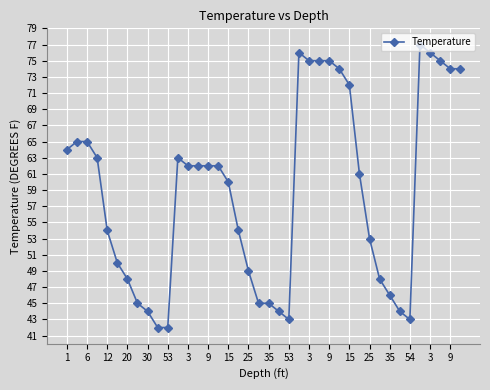

What is the value of the 25th point from the left?

75